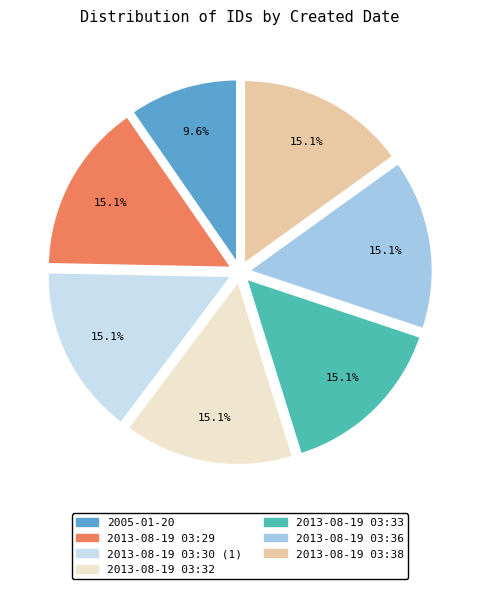

Is there a majority slice in this chart?

No